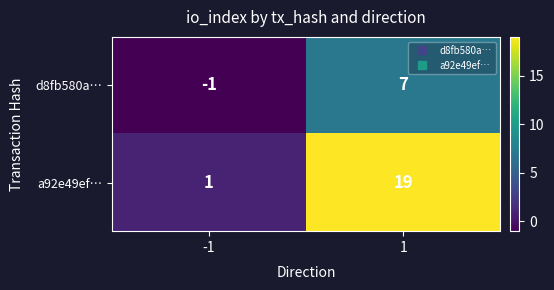

Which series has the largest range (max minus min)?

a92e49ef…